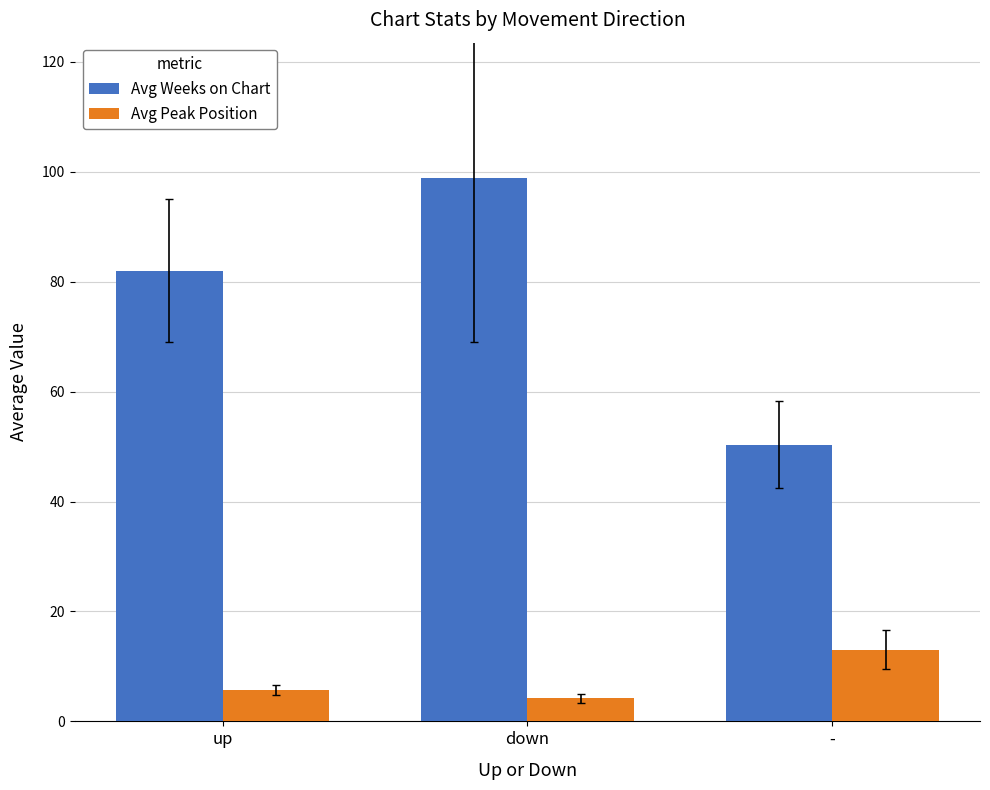

True or false: Avg Weeks on Chart has a value of 144.0 at down.

False